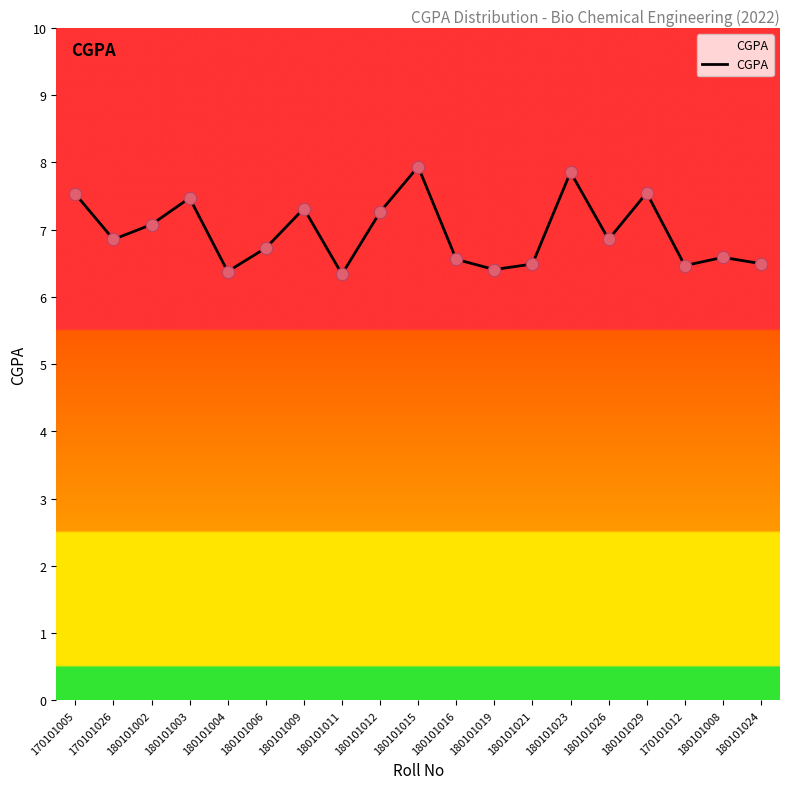

What is the change in value from 180101012 to 180101026?

-0.4